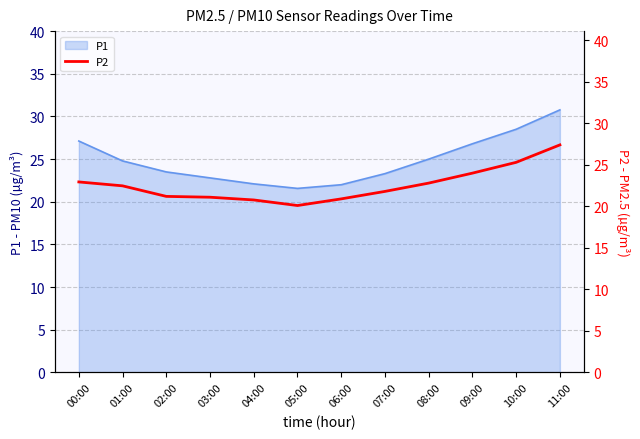

What is the minimum value shown in the chart?

20.1